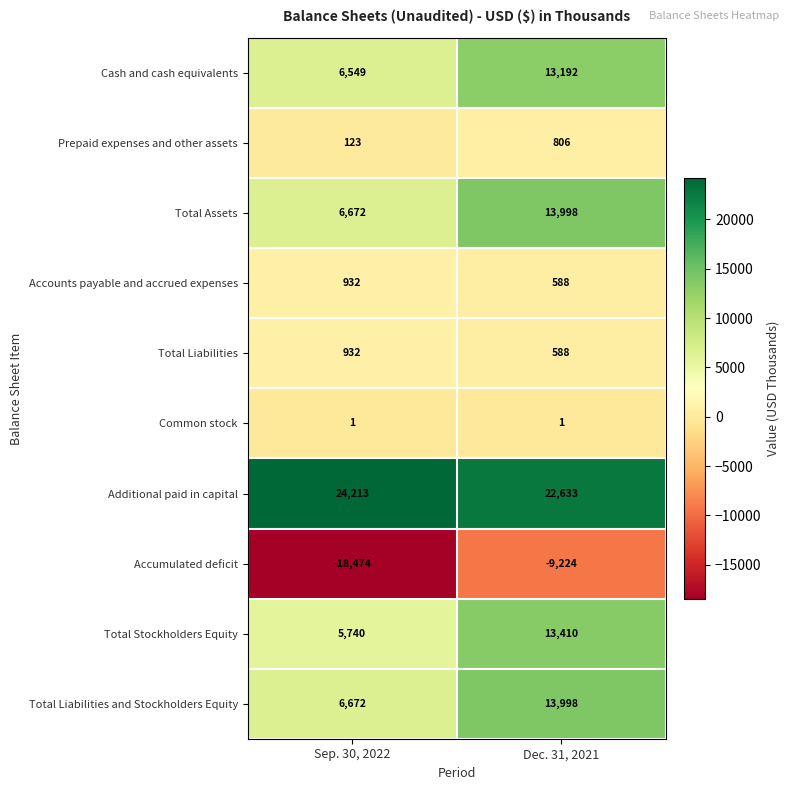

How many distinct data groups are displayed?

10